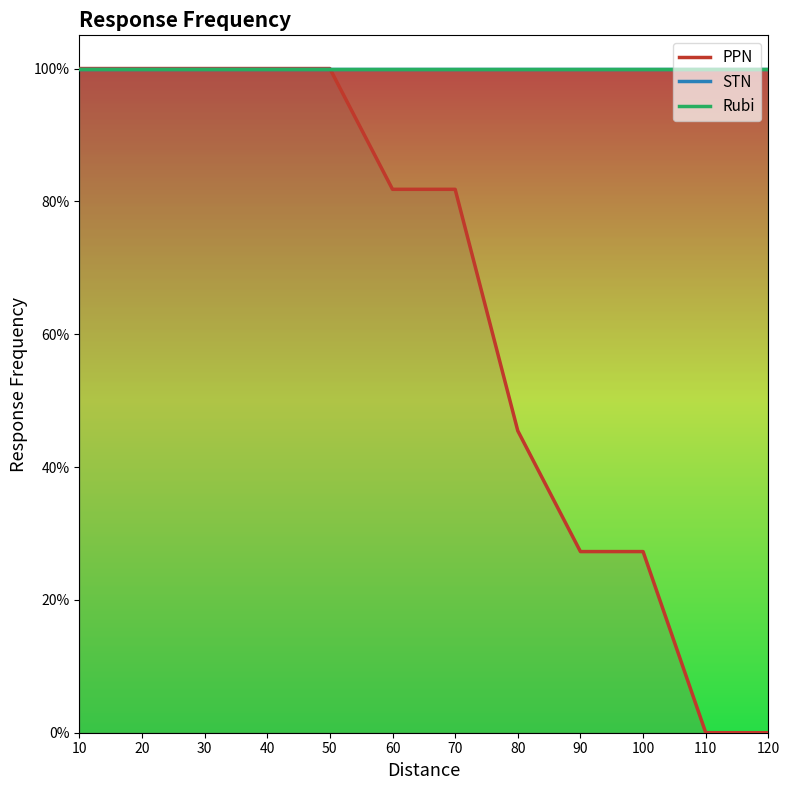

True or false: Rubi has more than 1 points higher than both neighbors.

False